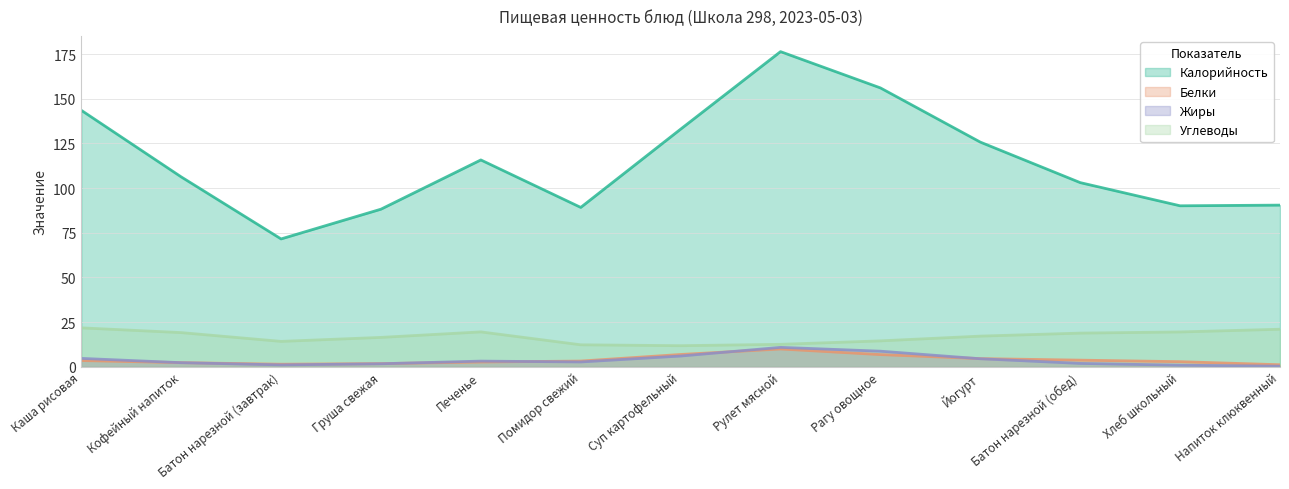

True or false: Углеводы and Калорийность cross at least once.

False